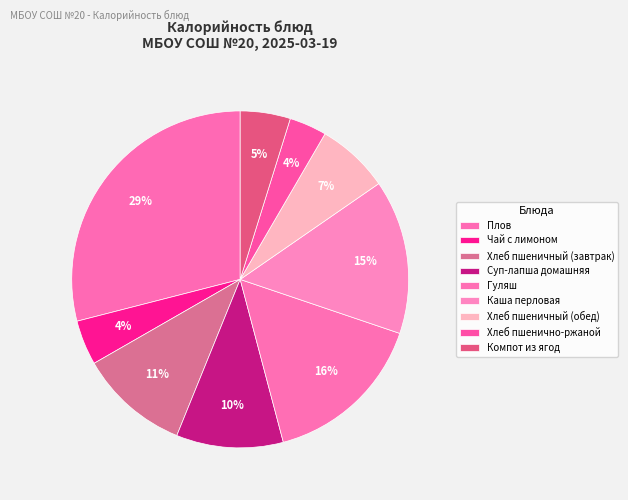

How many segments does this pie chart have?

9